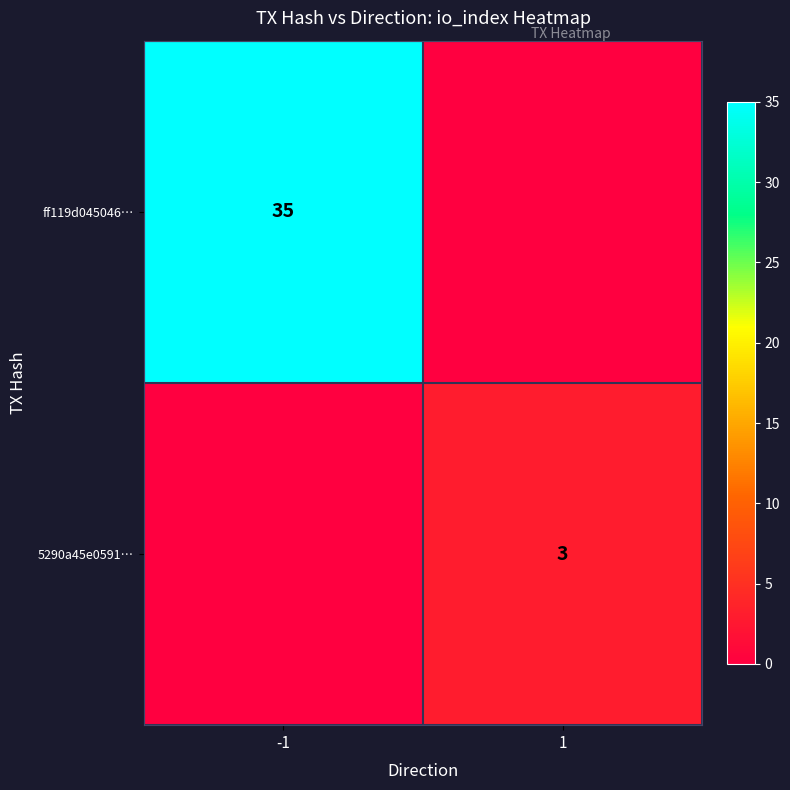

Count the number of data series in this chart.

2